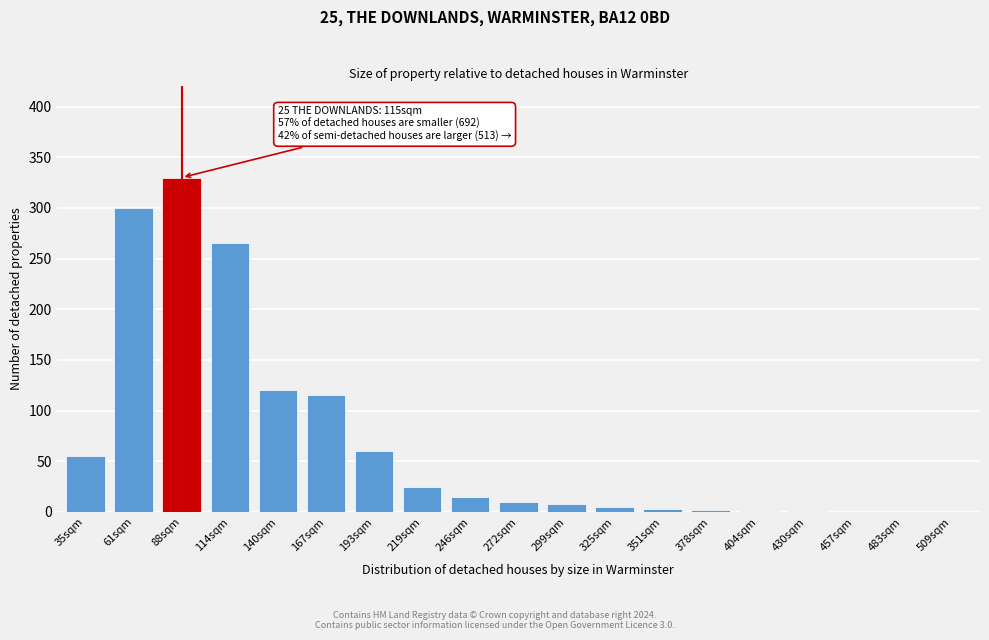

What is the sum of all values?

1315